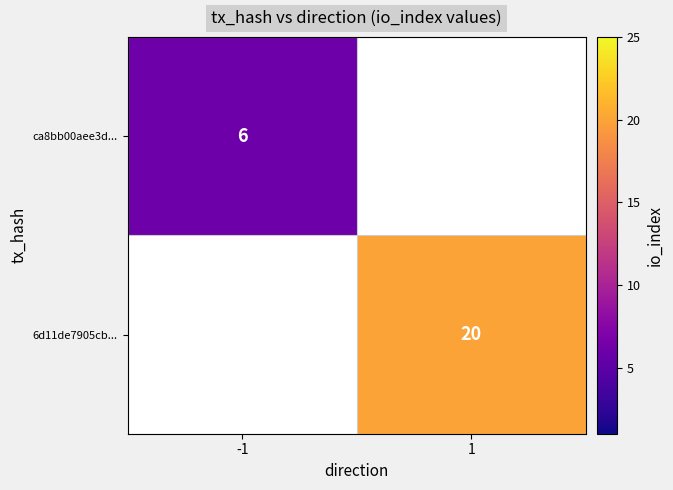

Is it true that 6d11de7905cb... equals 5 at 1?

False